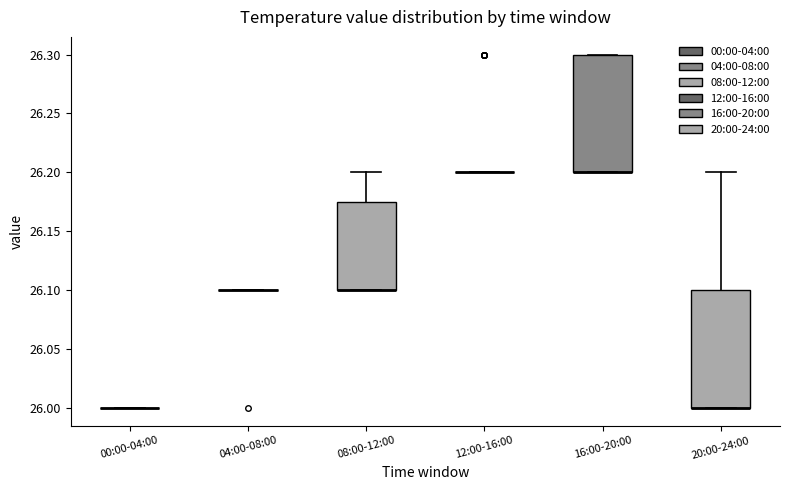

Reading left to right, transcribe this box plot: for each box, give where its median line is, the range the box spans, and where its two whiskers end, as read against the y-axis. The values are not printed on the chart, so give them approximately, as read against the axis.

00:00-04:00: box collapsed to a line at 26.000, whiskers 26.000 to 26.000
04:00-08:00: box collapsed to a line at 26.100, whiskers 26.100 to 26.100
08:00-12:00: median 26.100 (drawn on the box's lower edge), box 26.100 to 26.175, whiskers 26.100 to 26.200
12:00-16:00: box collapsed to a line at 26.200, whiskers 26.200 to 26.200
16:00-20:00: median 26.200 (drawn on the box's lower edge), box 26.200 to 26.300, whiskers 26.200 to 26.300
20:00-24:00: median 26.000 (drawn on the box's lower edge), box 26.000 to 26.100, whiskers 26.000 to 26.200